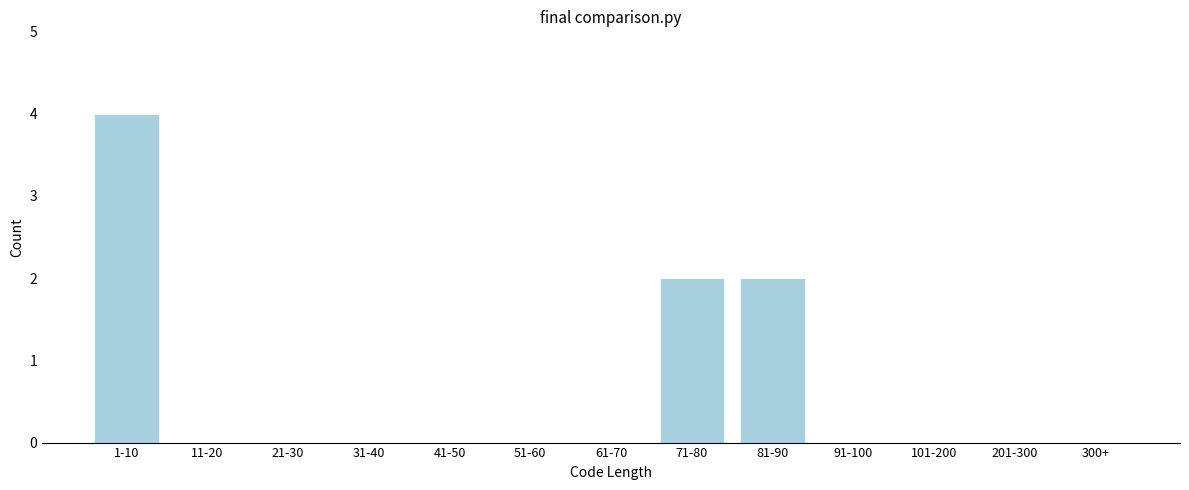

Reading left to right, list all the values displayed in this chart.

1-10=4	11-20=0	21-30=0	31-40=0	41-50=0	51-60=0	61-70=0	71-80=2	81-90=2	91-100=0	101-200=0	201-300=0	300+=0